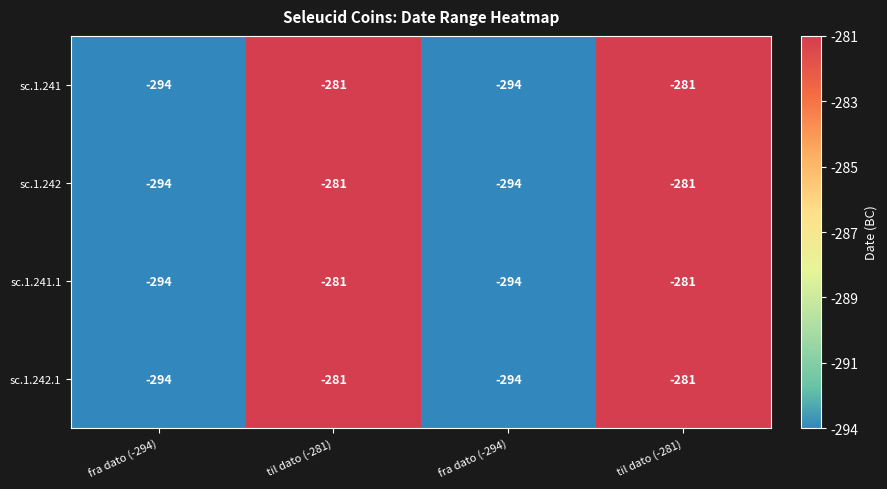

What is the maximum value shown in the chart?

-281